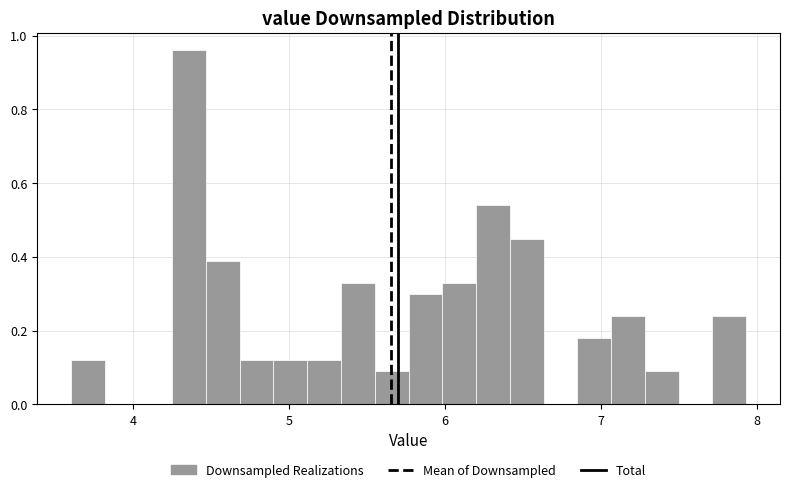

Around what value on the x-axis is the tallest bar? Give the approximate position of its centre, as read against the axis.

4.4